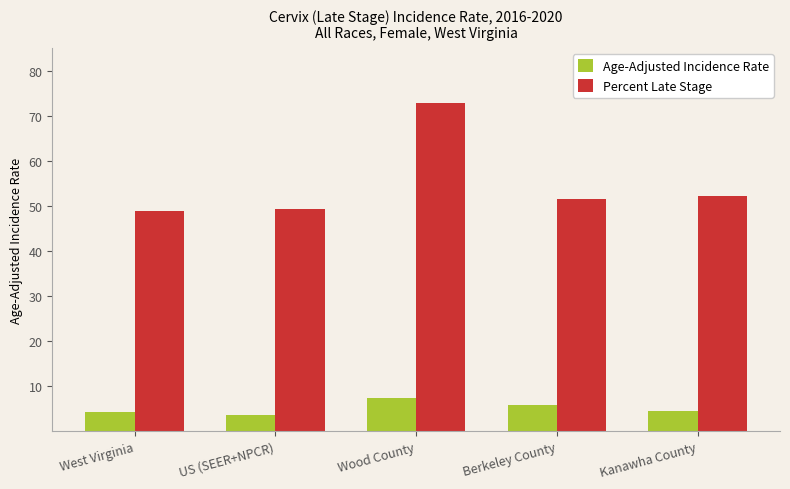

What is the smallest value displayed?

3.6